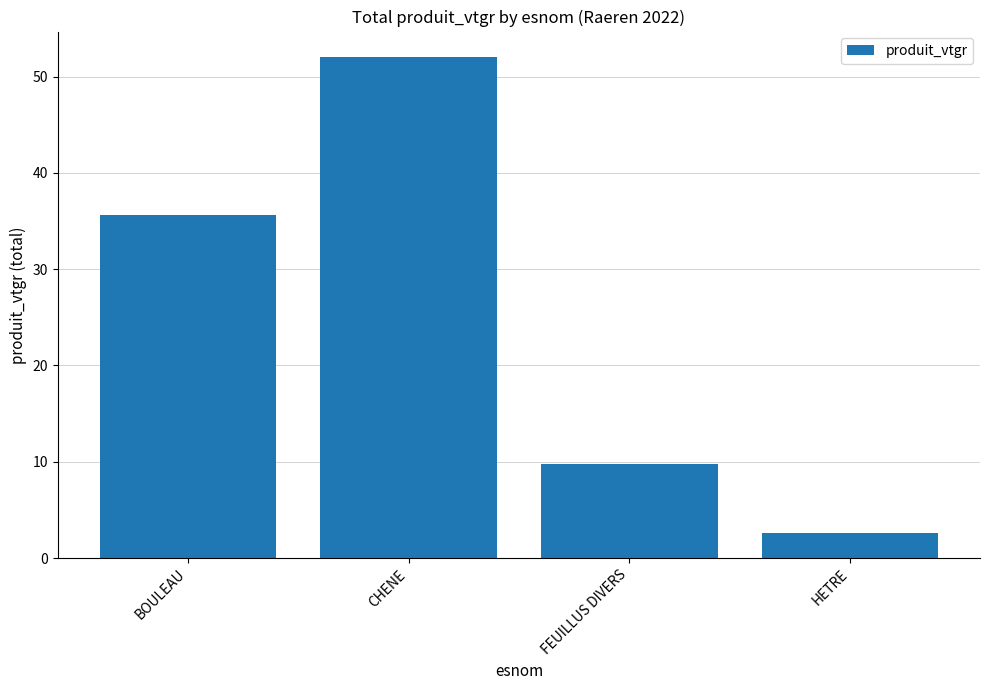

What position from the right is CHENE?

3